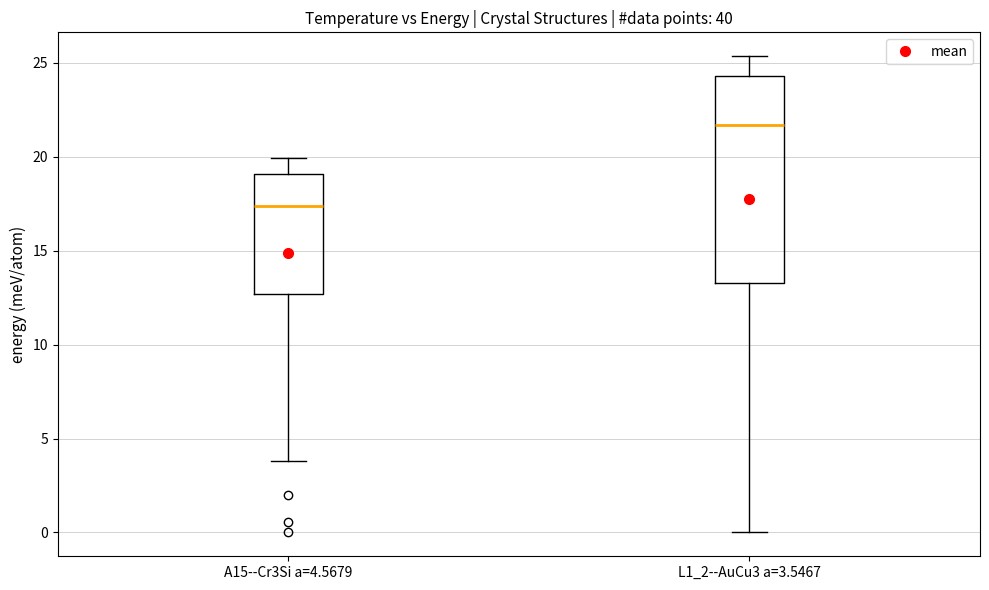

Which box is the tallest, from its lower edge to its upper edge?

L1_2--AuCu3 a=3.5467